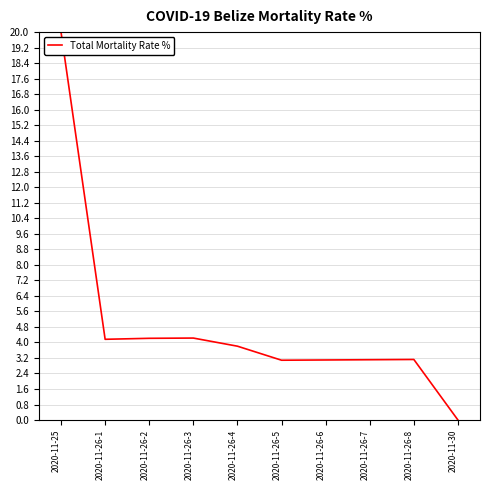

What is the sum of all values?

48.8